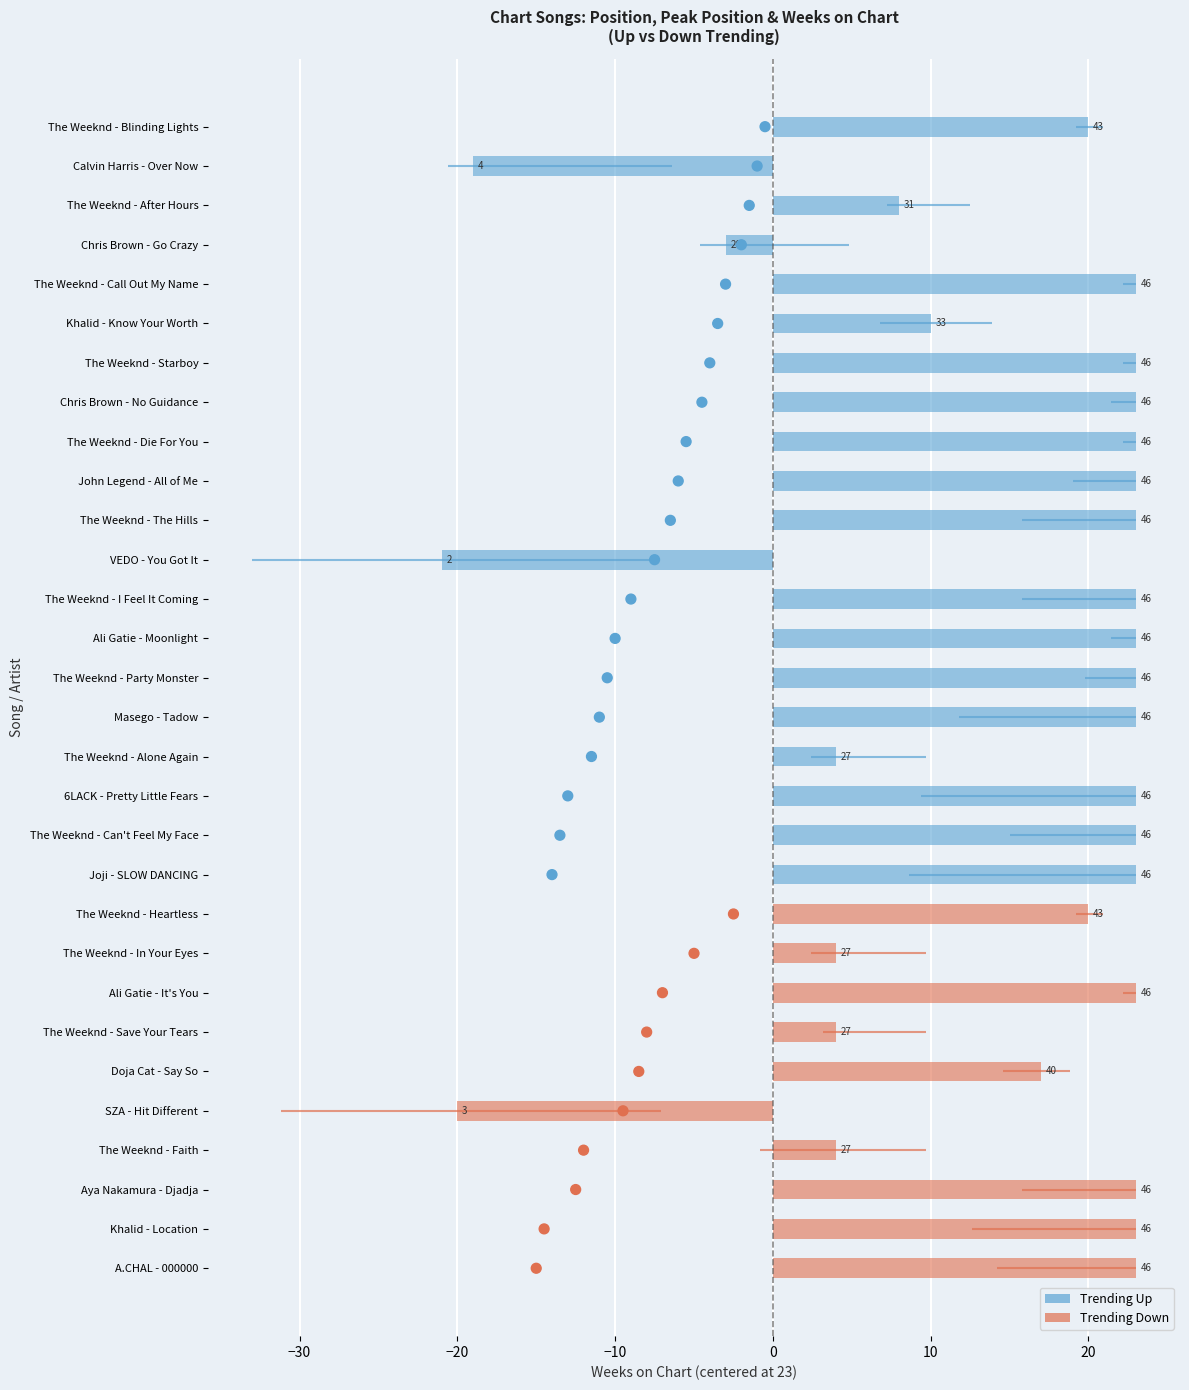

Between −10 and 10, which is larger?

10